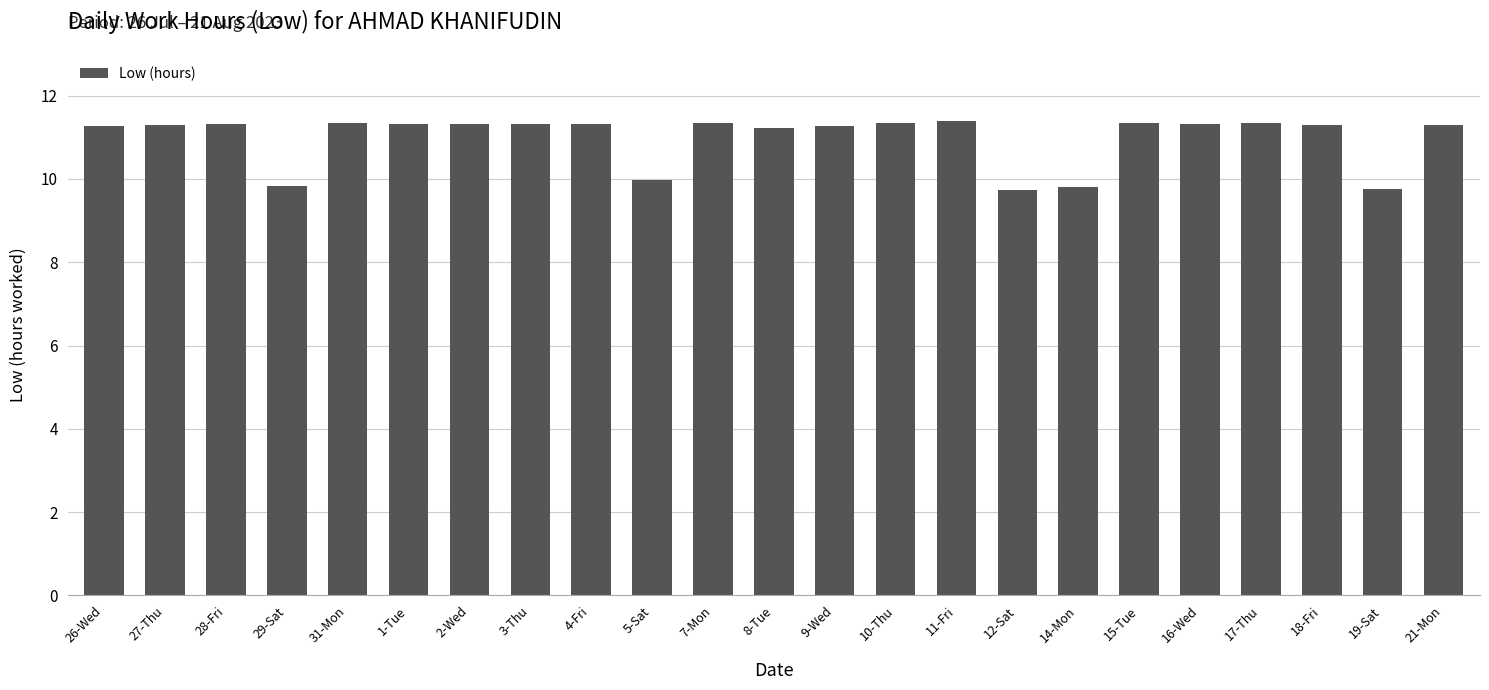

What is the label of the 6th bar from the right?

15-Tue